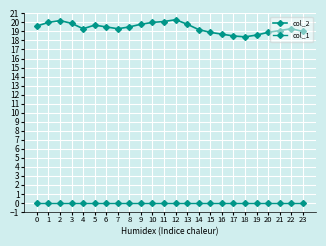

What is the difference between the second highest and minimum values in the col_2 series?

1.8